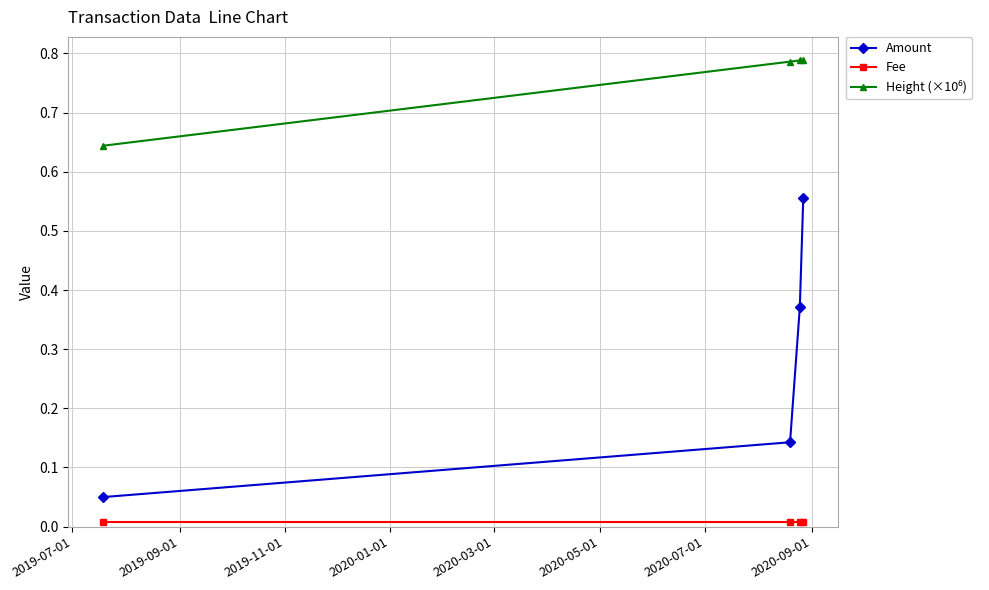

Which series has the largest range (max minus min)?

Amount